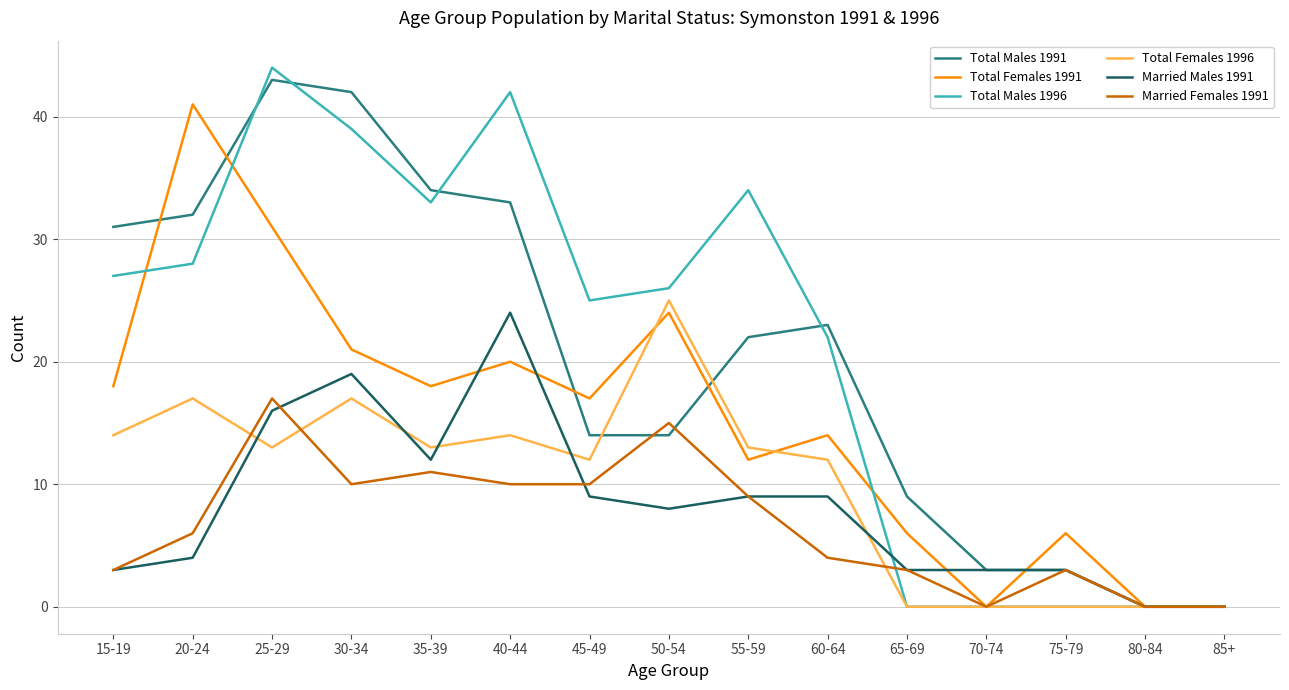

How many distinct data groups are displayed?

6